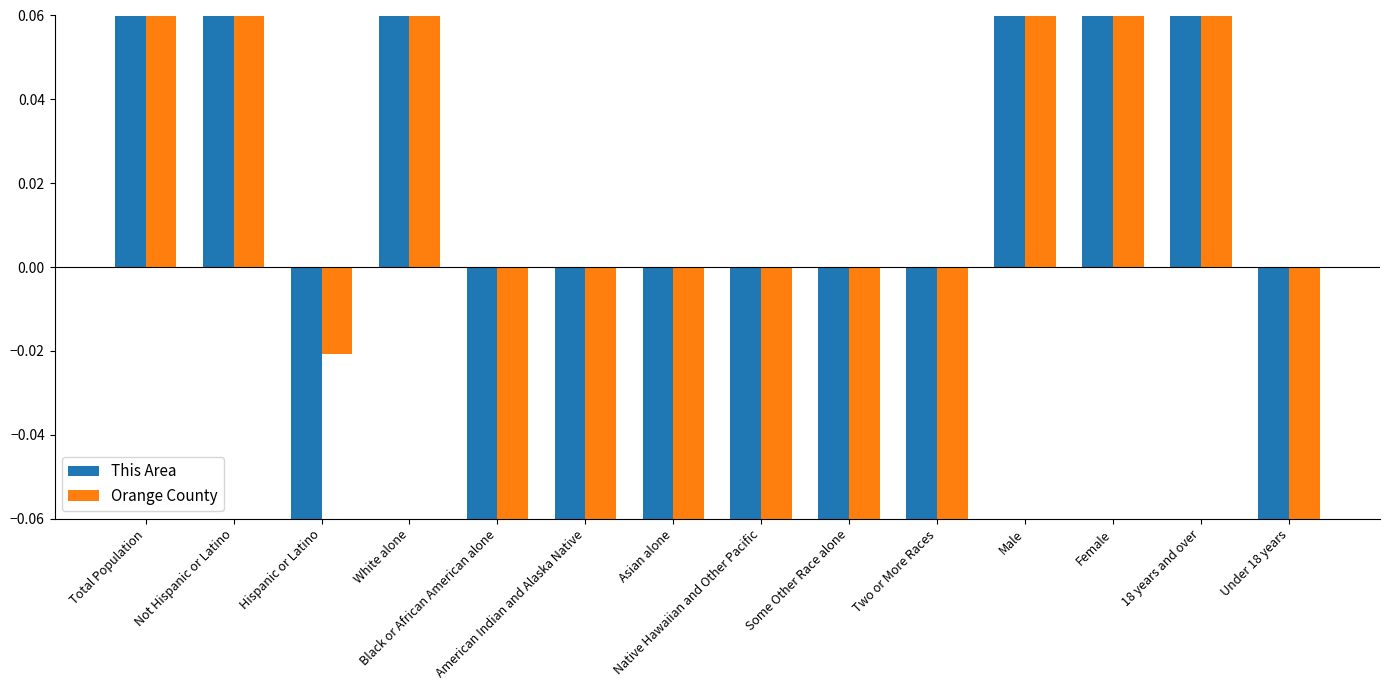

What is the maximum value for This Area?

0.6